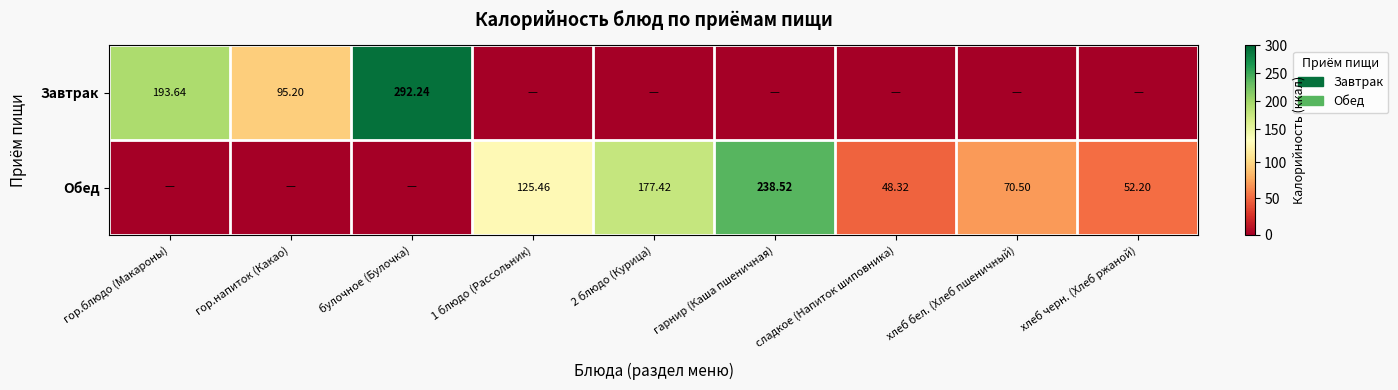

Is the value of Завтрак at булочное (Булочка) greater than the value of Обед at сладкое (Напиток шиповника)?

Yes